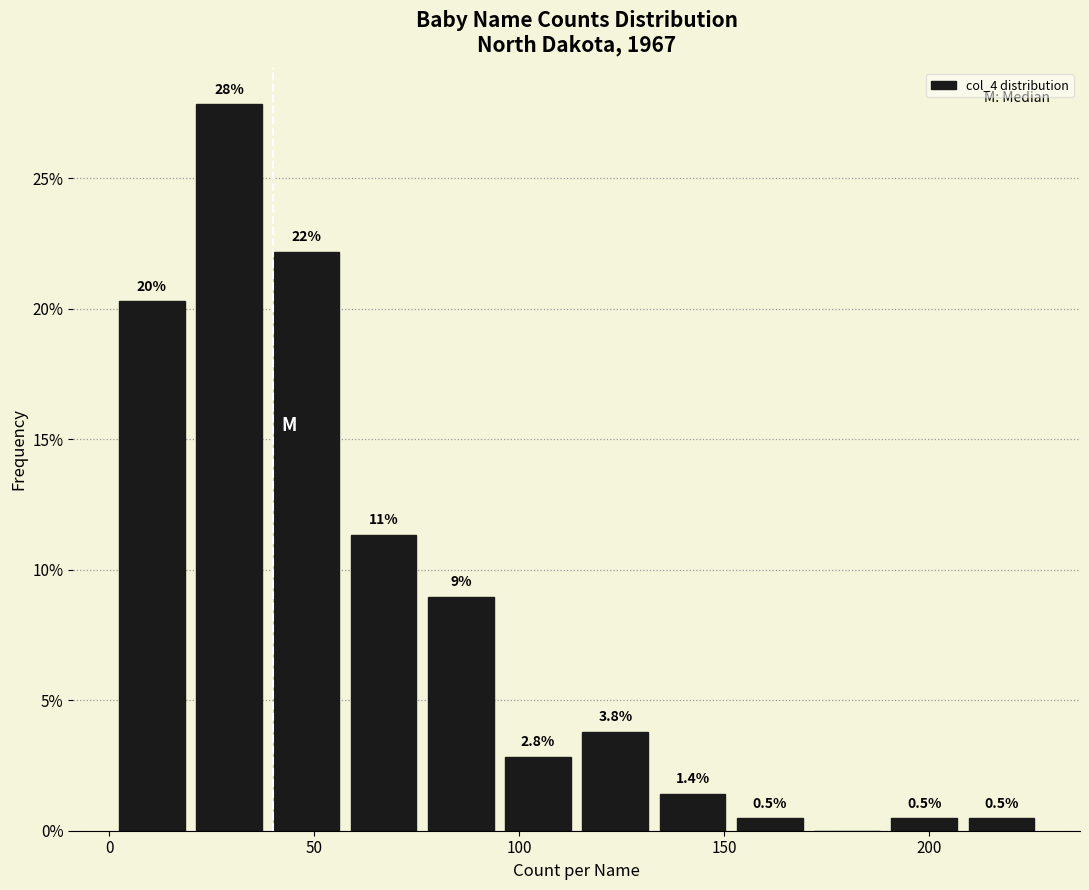

Around what value on the x-axis is the tallest bar? Give the approximate position of its centre, as read against the axis.

30